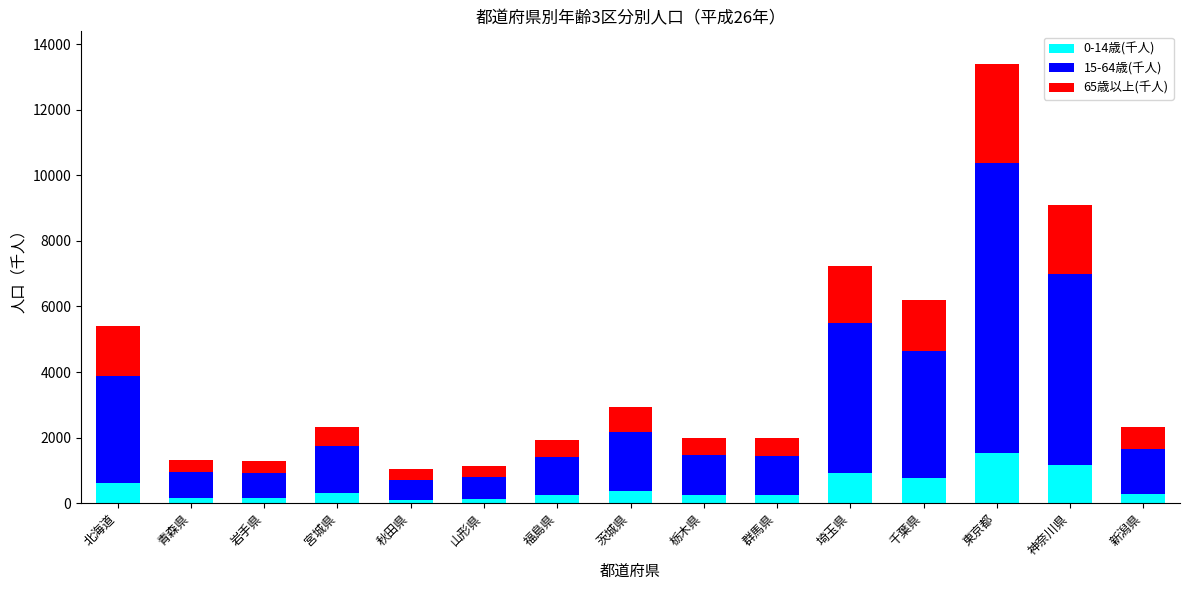

How many series are shown in this chart?

3